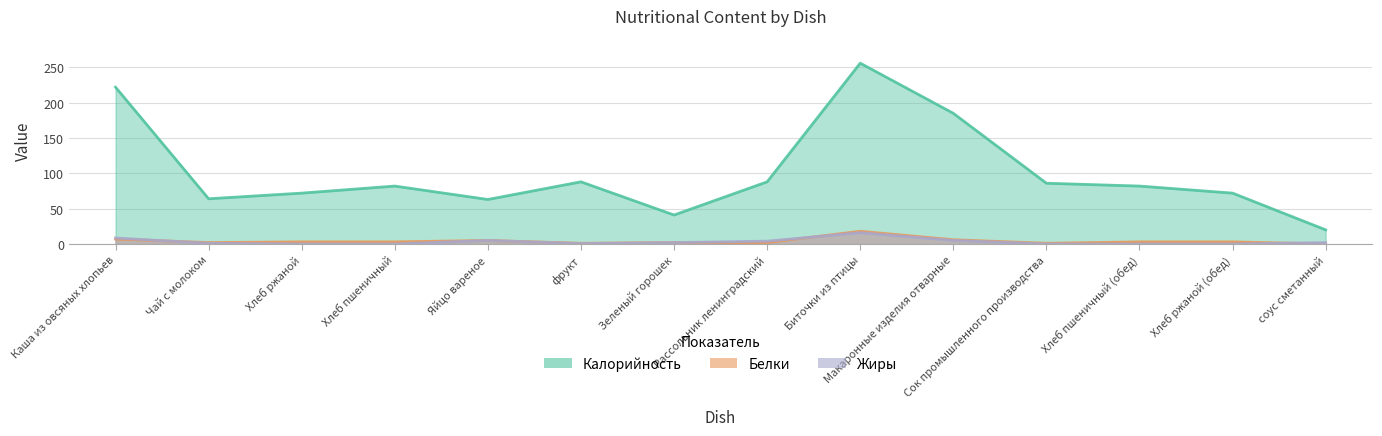

How many lines are shown in the chart?

3